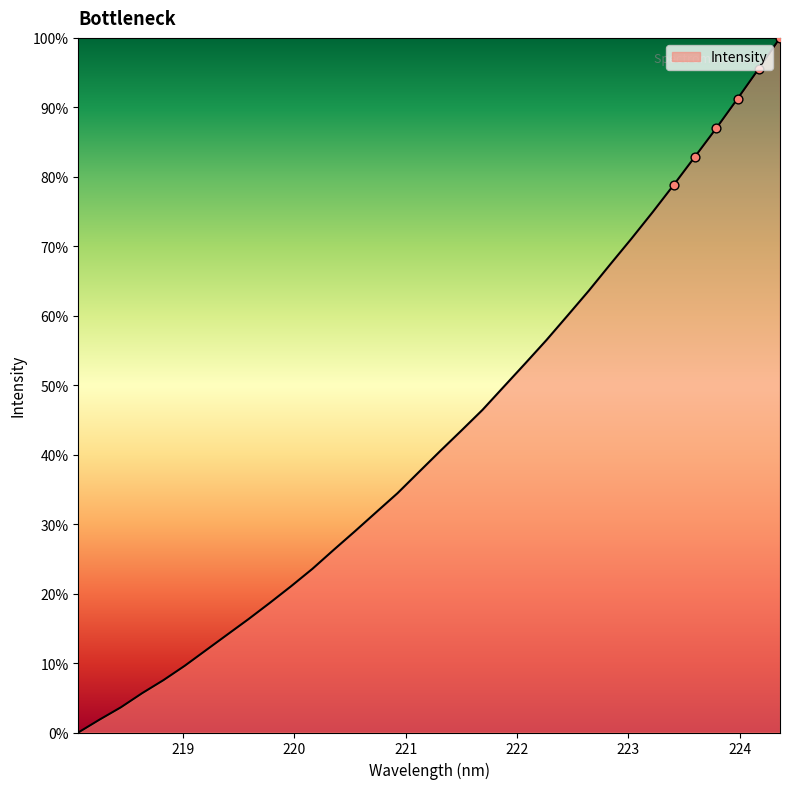

What is the difference between the maximum and minimum values?

100.0